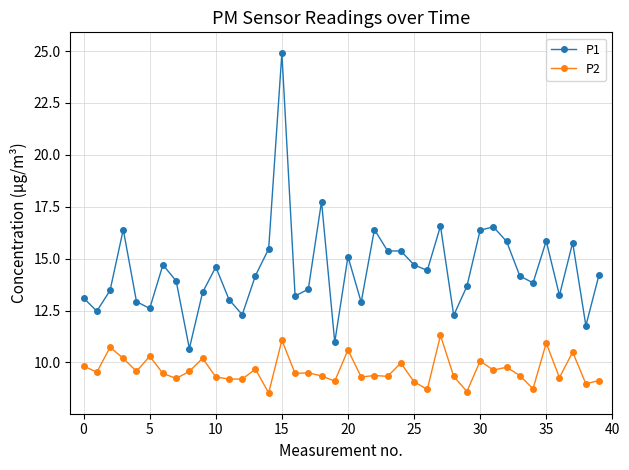

What is the value of the P1 point at the 22nd from the left?

12.9